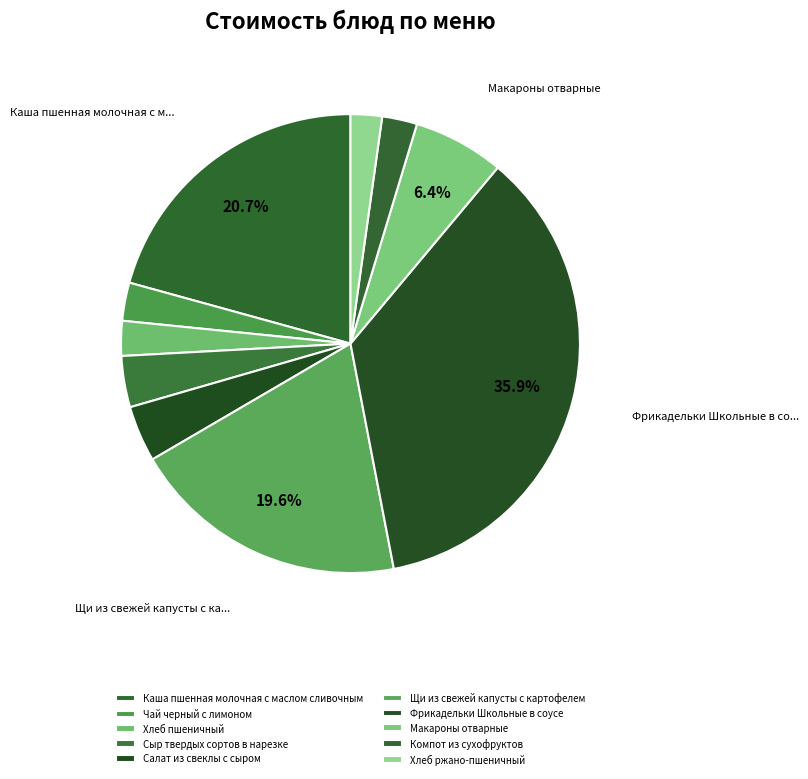

How many slices are in this pie chart?

10